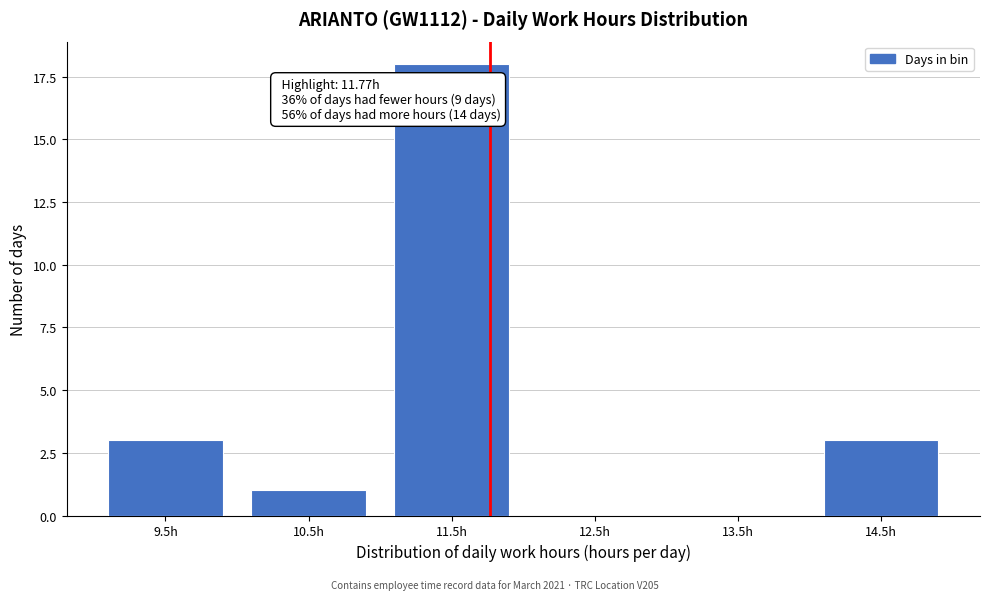

Reading left to right, transcribe all the data shown in this chart.

9.5h=3	10.5h=1	11.5h=18	12.5h=0	13.5h=0	14.5h=3